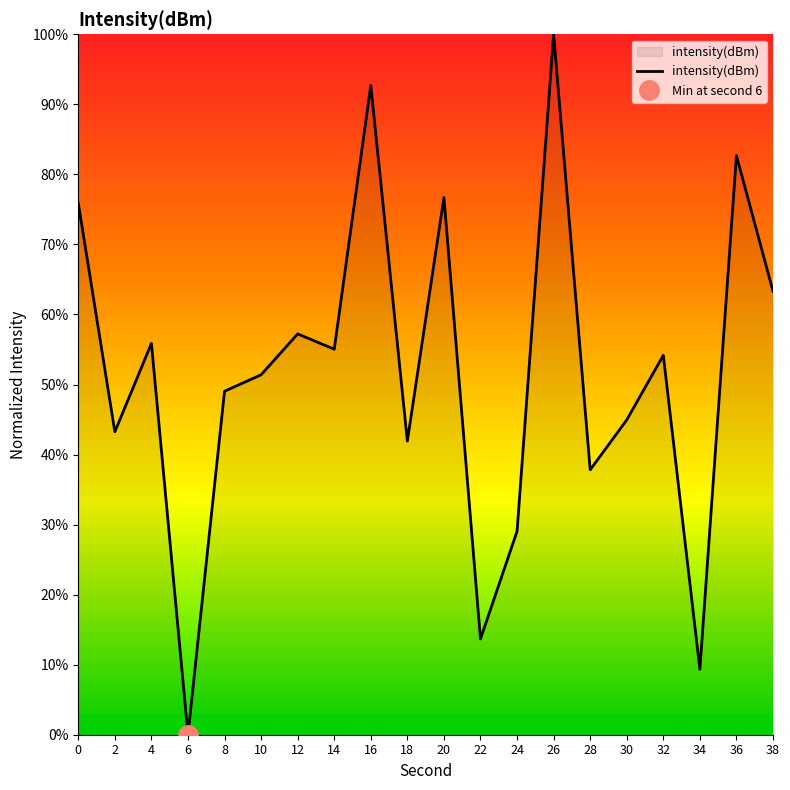

How many points are higher than both their immediate neighbors (excluding endpoints)?

7